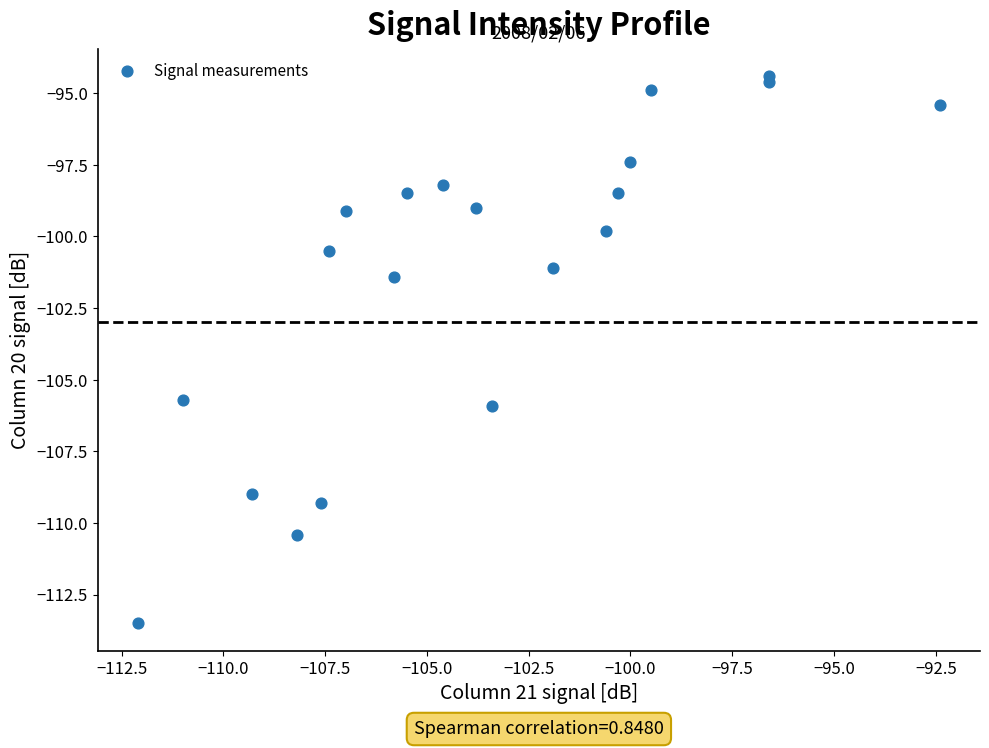

What Y value in the scatter plot is closest to -103?

-101.4